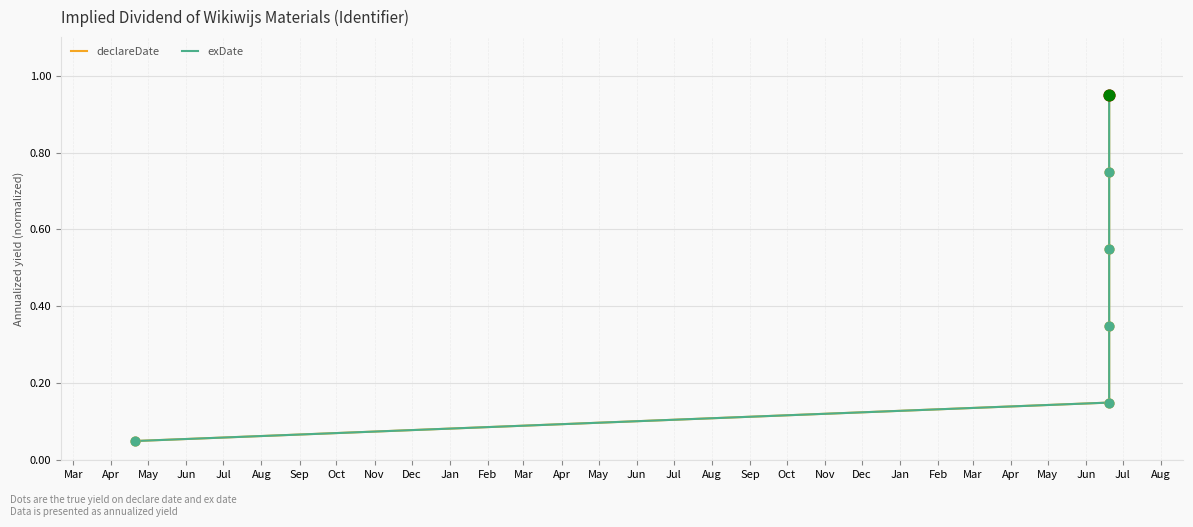

Is the value of declareDate at Aug greater than the value of exDate at Aug?

No